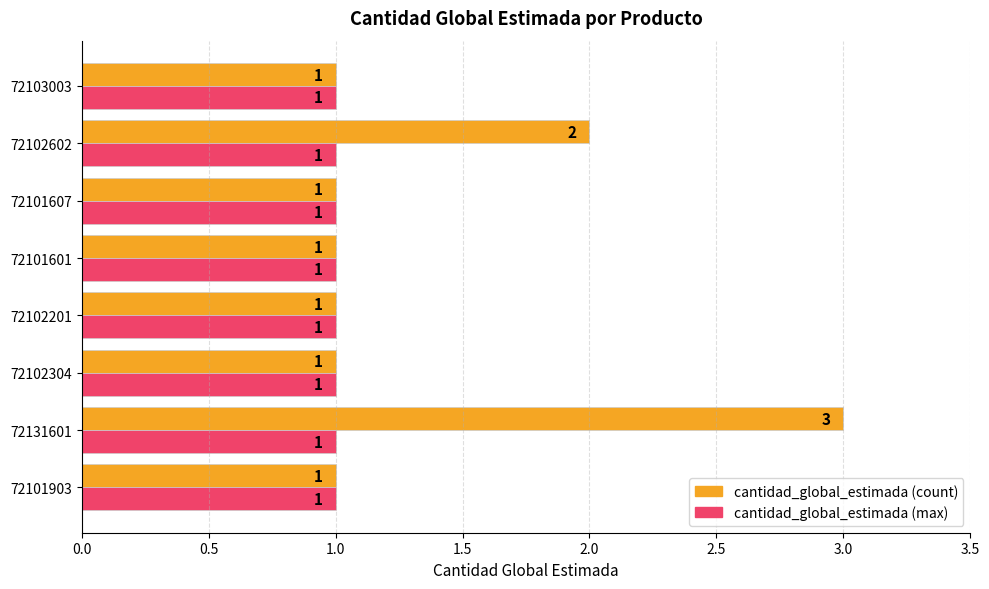

At which category is the sum across all series the highest?

72131601